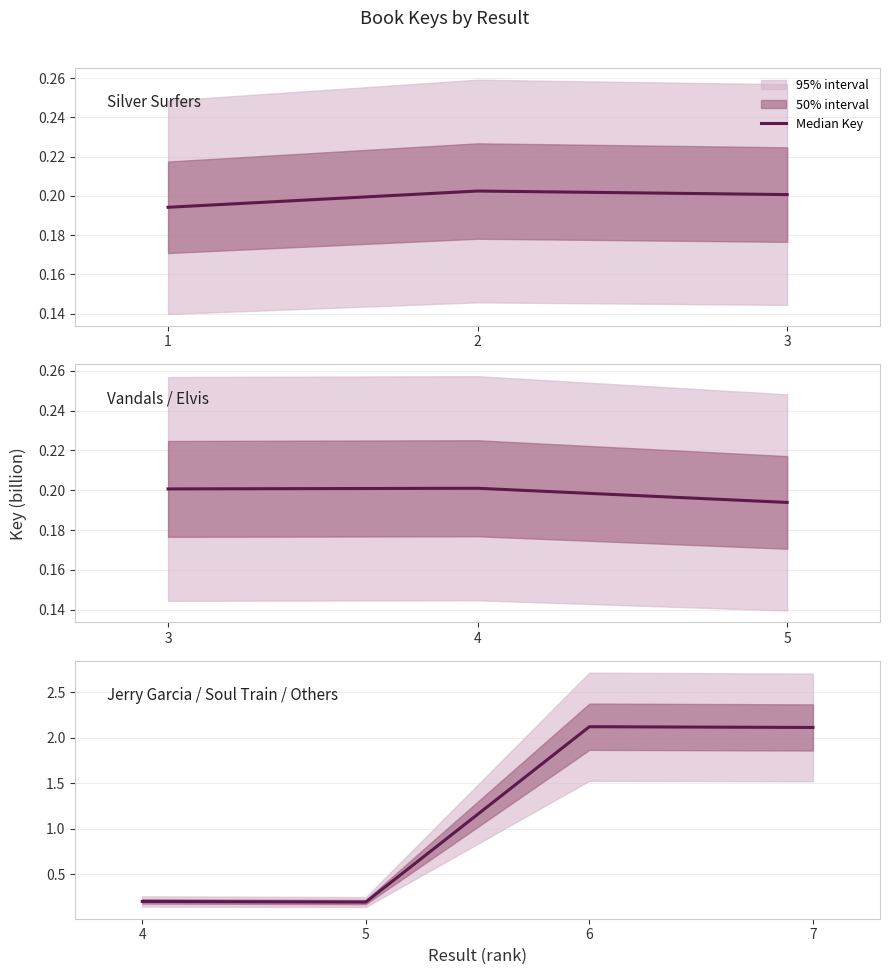

True or false: the data has more than 2 interior local peaks.

False